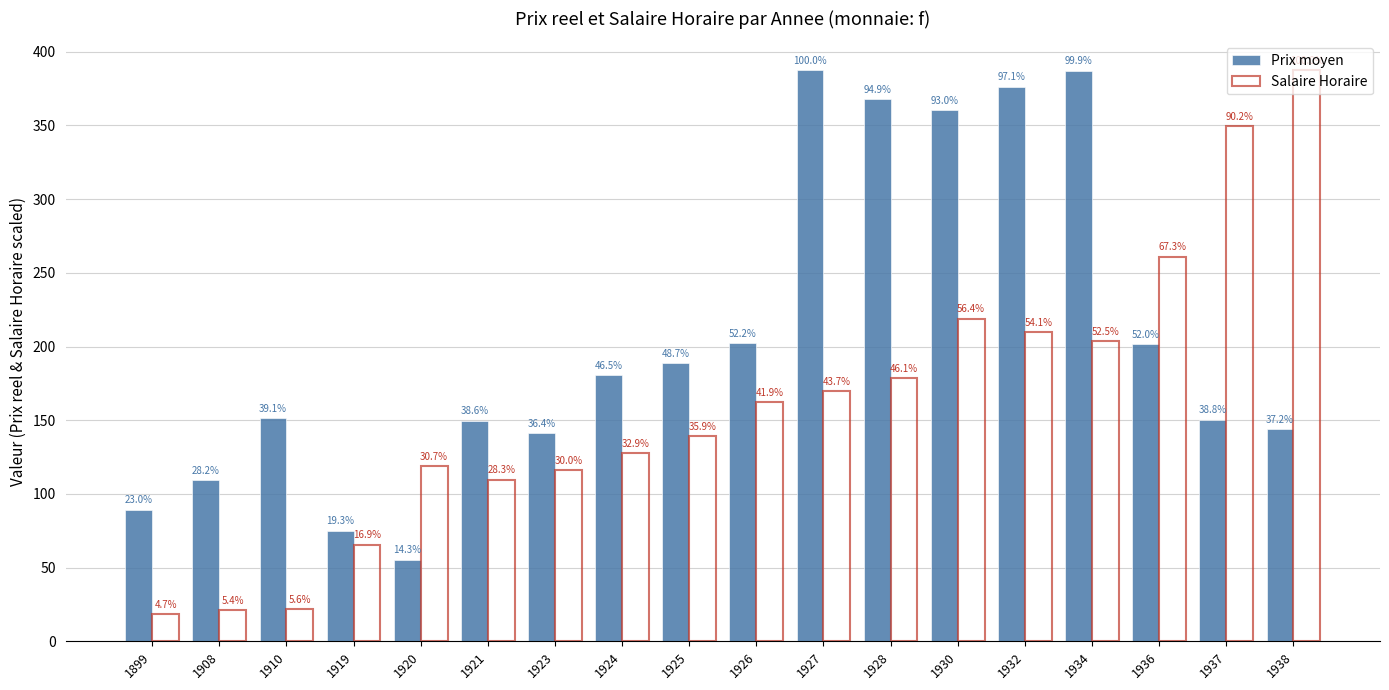

What is the value of the Prix moyen bar at the 5th from the left?

55.2